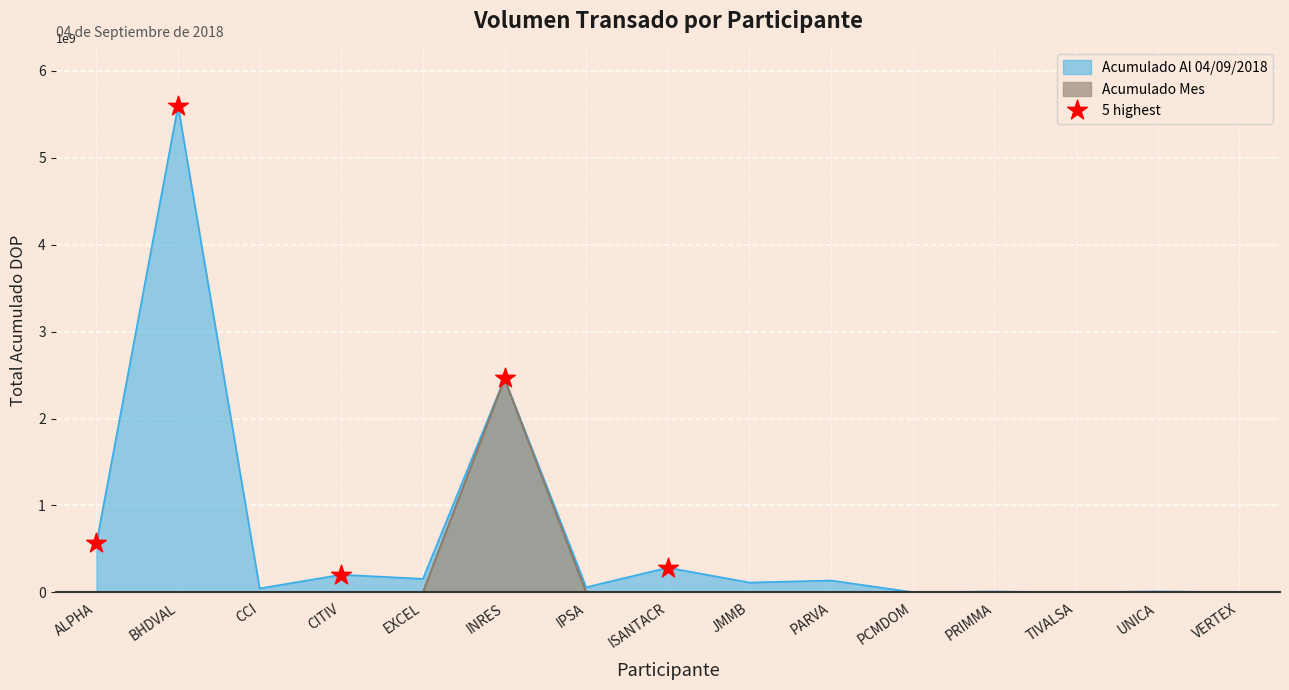

Which series has the widest spread of values?

Acumulado Al 04/09/2018